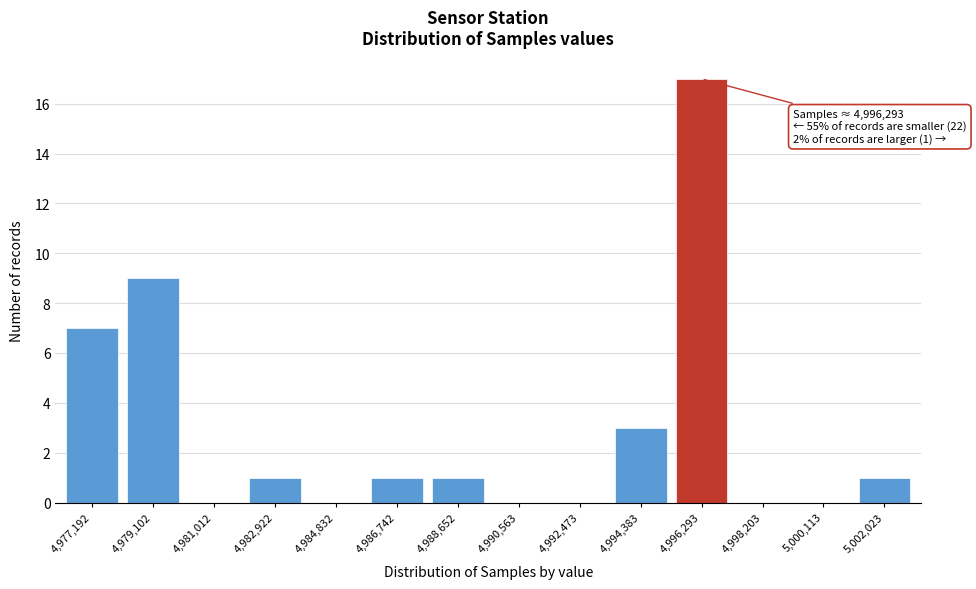

Reading left to right, what are all the values shown in this chart?

4,977,192=7	4,979,102=9	4,981,012=0	4,982,922=1	4,984,832=0	4,986,742=1	4,988,652=1	4,990,563=0	4,992,473=0	4,994,383=3	4,996,293=17	4,998,203=0	5,000,113=0	5,002,023=1